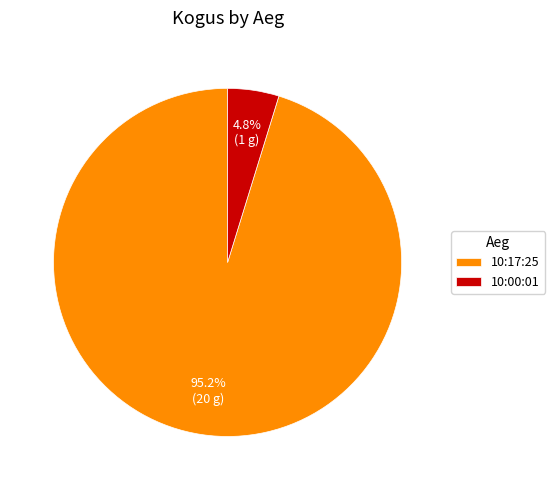

To the nearest percent, what is the combined percentage of 10:17:25 and 10:00:01?

100%